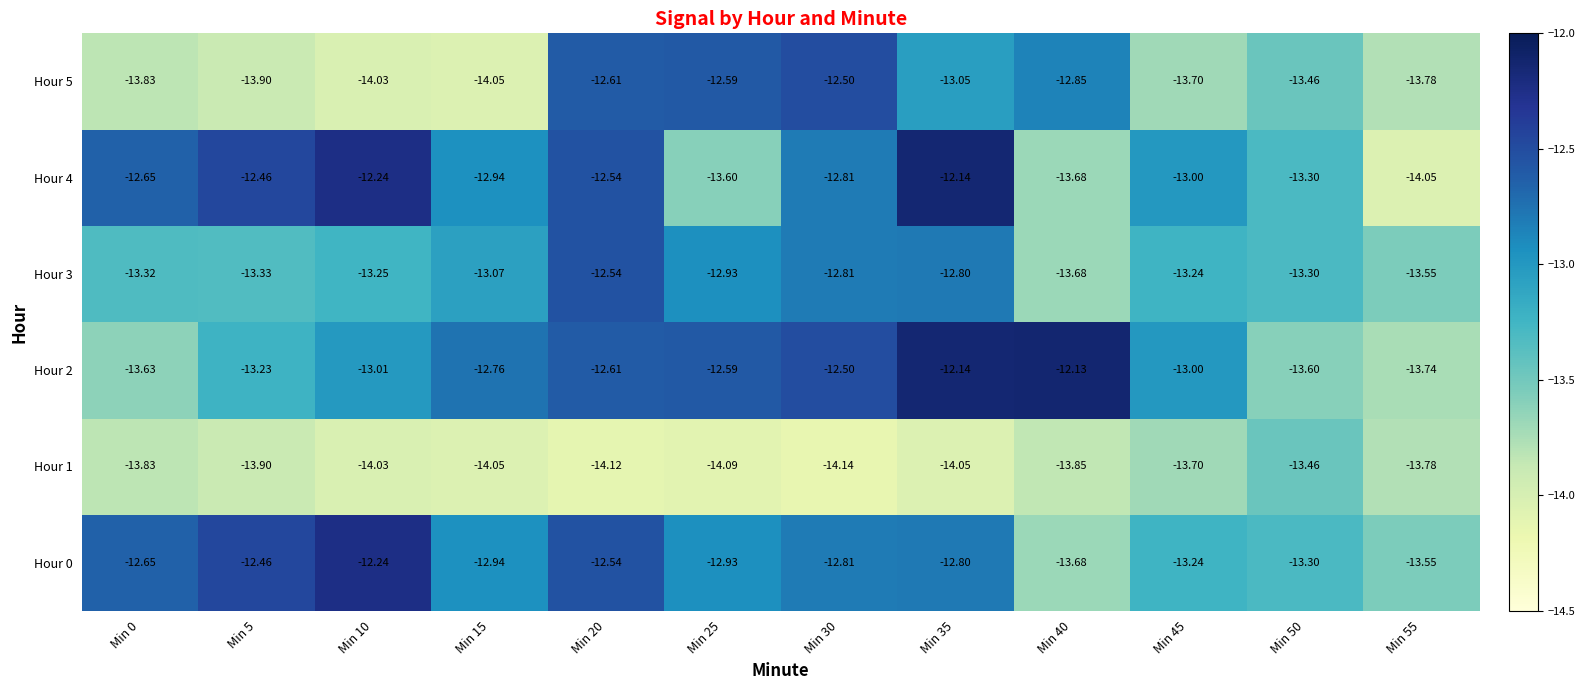

How many values in the Hour 3 series exceed -13?

4